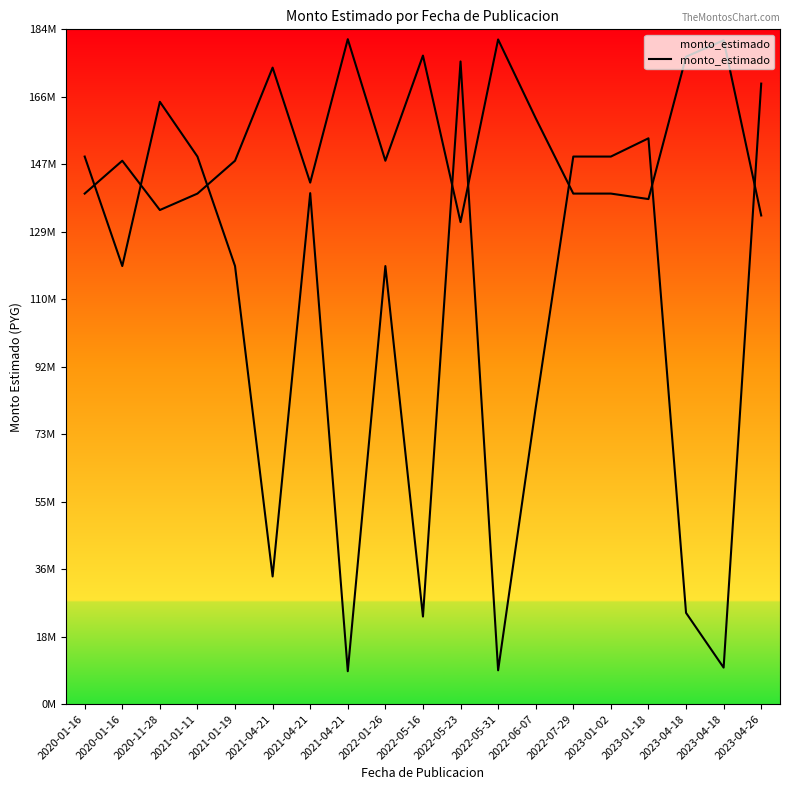

List the labels in order of value, smallest first.

2021-04-21, 2022-05-31, 2023-04-18, 2022-05-16, 2023-04-18, 2021-04-21, 2022-06-07, 2021-01-19, 2022-01-26, 2020-01-16, 2021-04-21, 2023-01-02, 2020-01-16, 2022-07-29, 2021-01-11, 2023-01-18, 2020-11-28, 2023-04-26, 2022-05-23